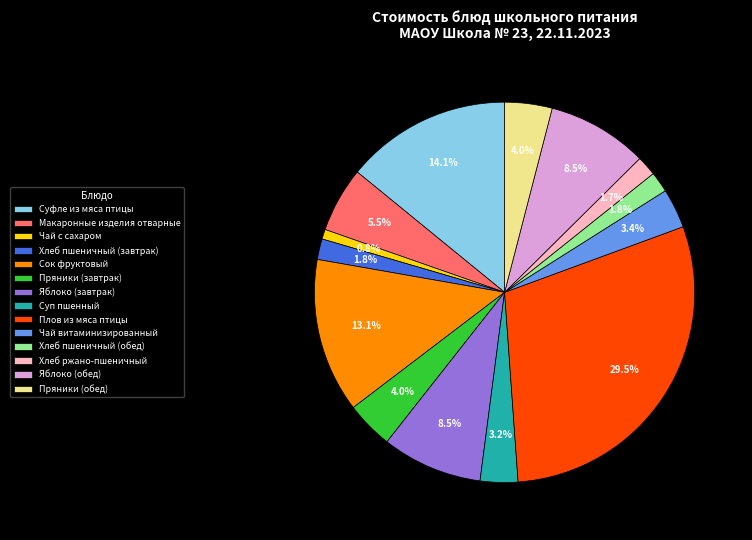

To the nearest percent, what is the combined percentage of Чай витаминизированный and Хлеб ржано-пшеничный?

5%